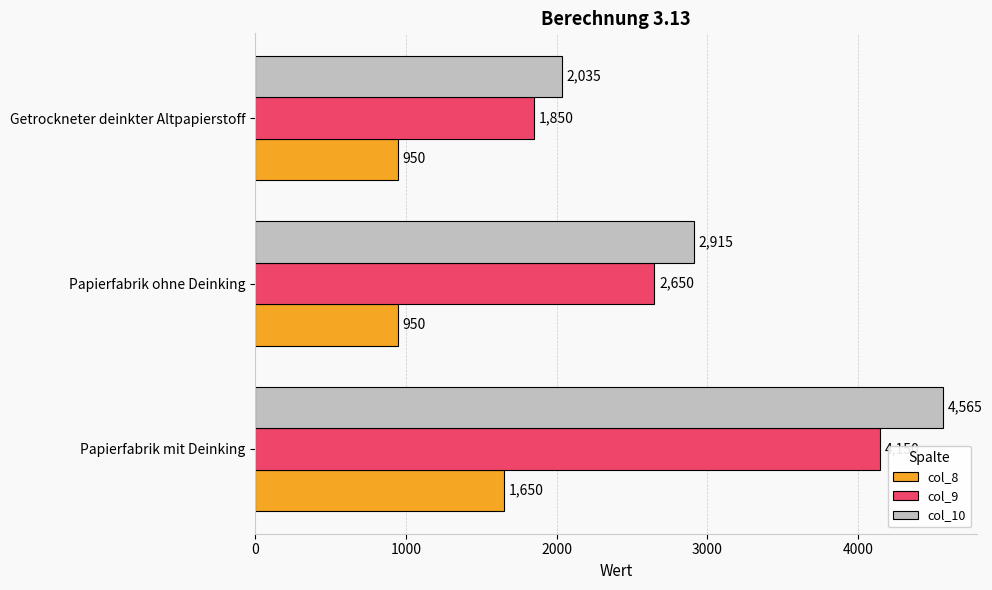

What is the difference between the maximum and minimum values in the col_8 series?

700